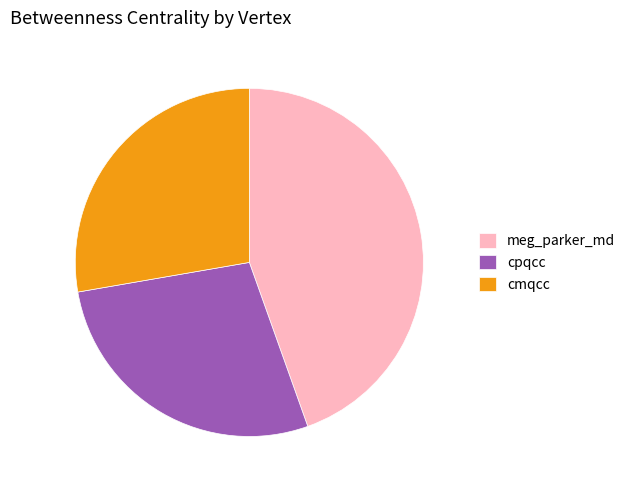

Approximately how many times larger is the value at cmqcc compared to meg_parker_md?

0.6